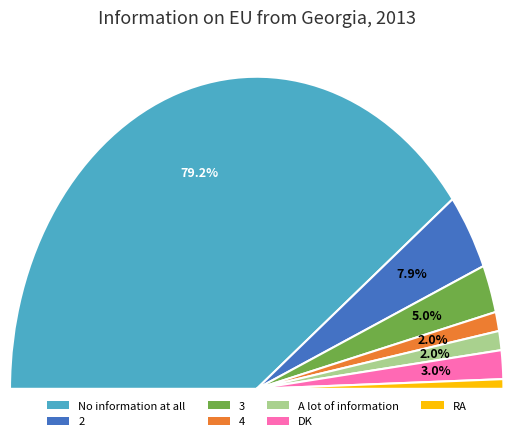

To the nearest percent, what is the difference between the RA and A lot of information slice percentages?

1%